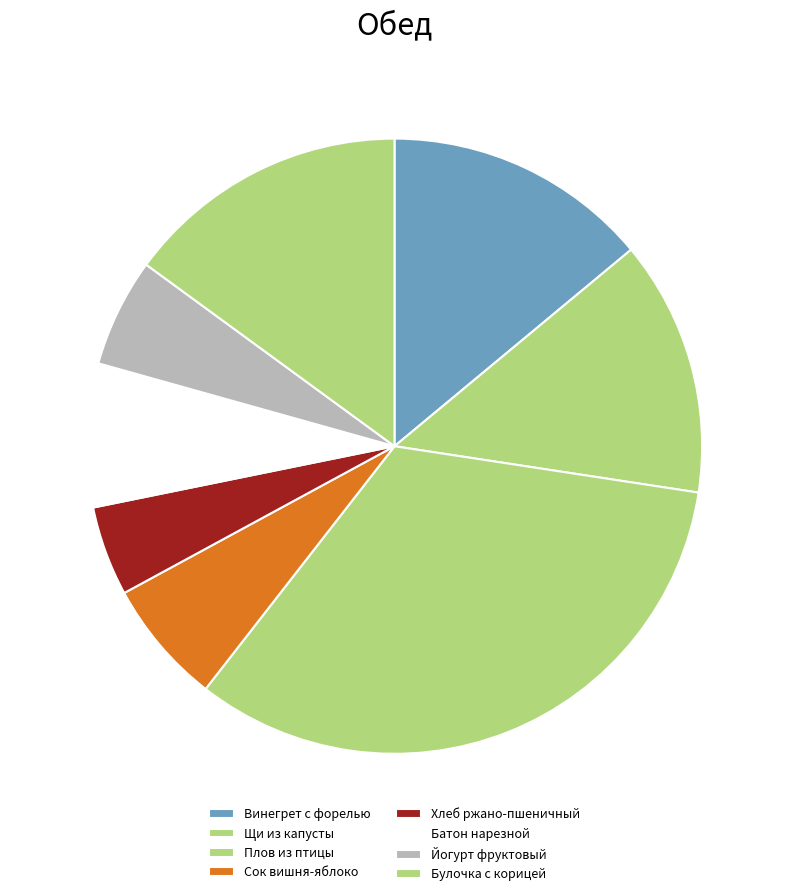

Count the number of slices in the pie.

8